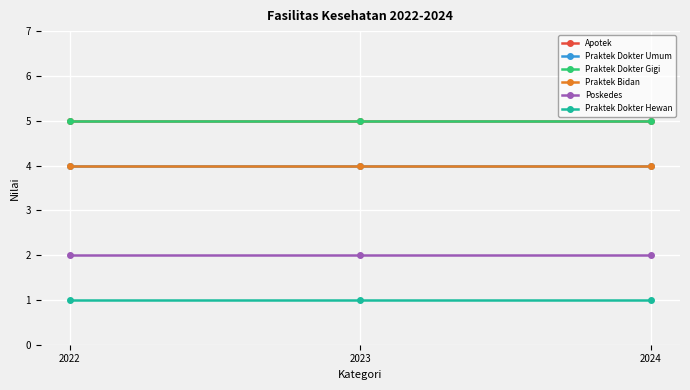

Reading left to right, extract all data points from this chart.

Apotek: 5	5	5
Praktek Dokter Umum: 4	4	4
Praktek Dokter Gigi: 5	5	5
Praktek Bidan: 4	4	4
Poskedes: 2	2	2
Praktek Dokter Hewan: 1	1	1